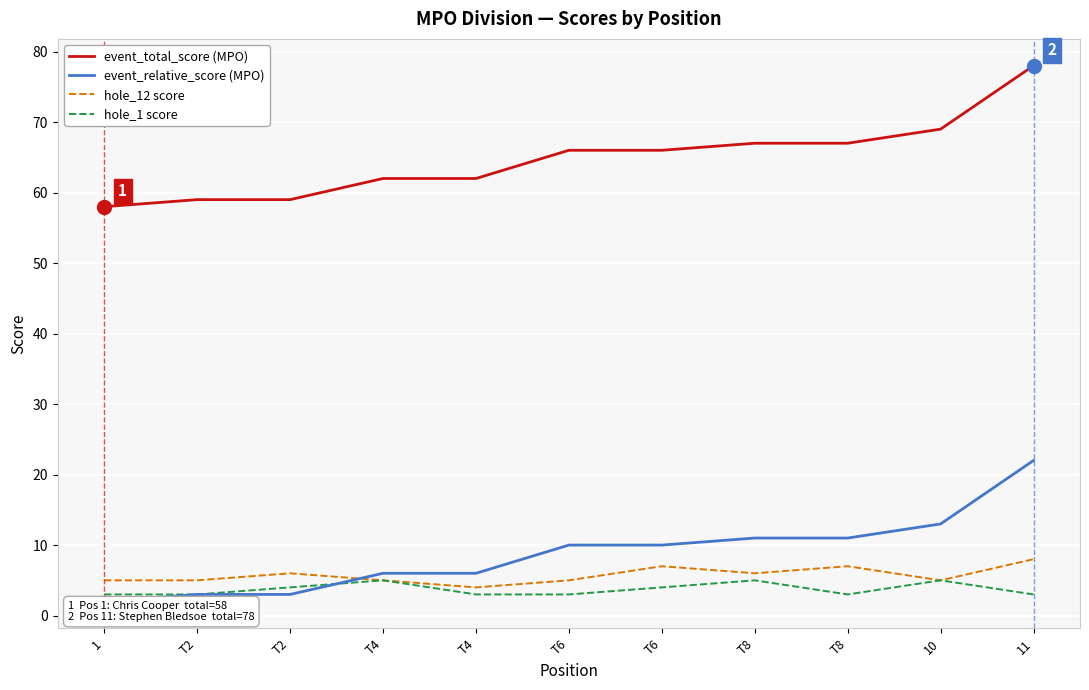

What is the difference between the hole_1 score values at T2 and 10?

1